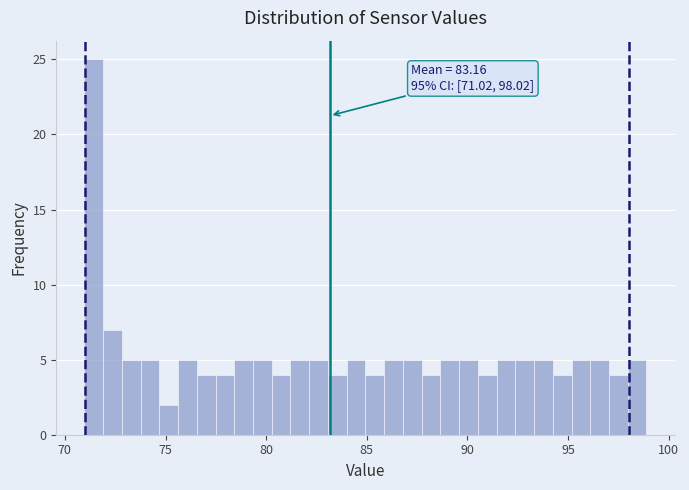

Read against the x-axis, roughly where is the centre of the tallest bar?

71.5